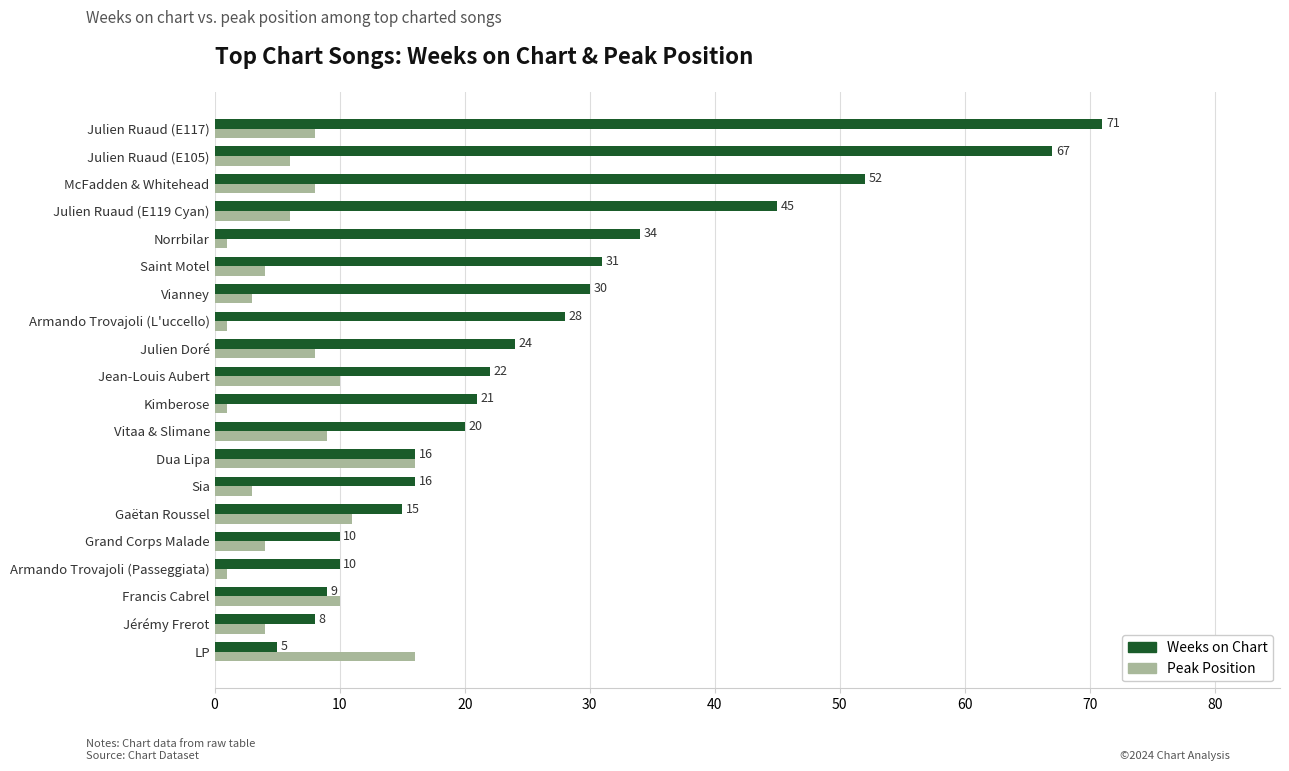

The Weeks on Chart series shows 5 at Gaëtan Roussel. True or false?

False